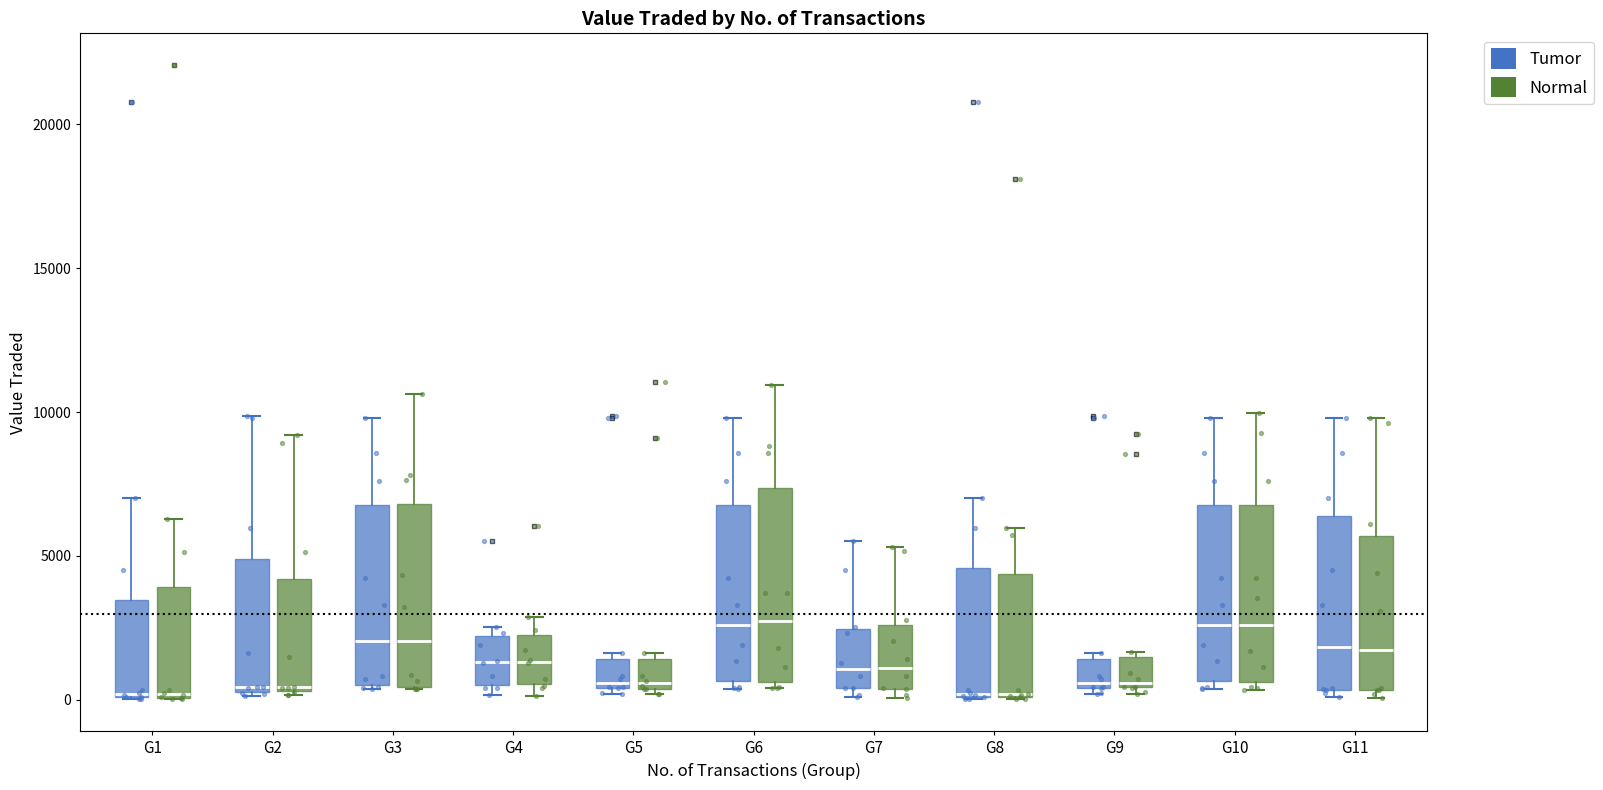

Reading left to right, transcribe this box plot: for each box, give where its median line is, the range the box spans, and where its two whiskers end, as read against the y-axis. The values are not printed on the chart, so give them approximately, as read against the axis.

G1 (Tumor): median 0, box 0 to 3500, whiskers 0 to 7000
G1 (Normal): median 0, box 0 to 4000, whiskers 0 to 6500
G2 (Tumor): median 500 (just above the box's lower edge), box 500 to 5000, whiskers 0 to 10000
G2 (Normal): median 500, box 500 to 4000, whiskers 0 to 9000
G3 (Tumor): median 2000, box 500 to 7000, whiskers 500 to 10000
G3 (Normal): median 2000, box 500 to 7000, whiskers 500 to 10500
G4 (Tumor): median 1500, box 500 to 2000, whiskers 0 to 2500
G4 (Normal): median 1500, box 500 to 2500, whiskers 0 to 3000
G5 (Tumor): median 500 (just above the box's lower edge), box 500 to 1500, whiskers 0 to 1500 (just above the box's upper edge)
G5 (Normal): median 500 (just above the box's lower edge), box 500 to 1500, whiskers 0 to 1500 (just above the box's upper edge)
G6 (Tumor): median 2500, box 500 to 7000, whiskers 500 (just below the box's lower edge) to 10000
G6 (Normal): median 3000, box 500 to 7500, whiskers 500 (just below the box's lower edge) to 11000
G7 (Tumor): median 1000, box 500 to 2500, whiskers 0 to 5500
G7 (Normal): median 1000, box 500 to 2500, whiskers 0 to 5500
G8 (Tumor): median 0, box 0 to 4500, whiskers 0 to 7000
G8 (Normal): median 0 (drawn on the box's lower edge), box 0 to 4500, whiskers 0 to 6000
G9 (Tumor): median 500 (just above the box's lower edge), box 500 to 1500, whiskers 0 to 1500 (just above the box's upper edge)
G9 (Normal): median 500 (just above the box's lower edge), box 500 to 1500, whiskers 0 to 1500 (just above the box's upper edge)
G10 (Tumor): median 2500, box 500 to 7000, whiskers 500 (just below the box's lower edge) to 10000
G10 (Normal): median 2500, box 500 to 7000, whiskers 500 (just below the box's lower edge) to 10000
G11 (Tumor): median 2000, box 500 to 6500, whiskers 0 to 10000
G11 (Normal): median 1500, box 500 to 5500, whiskers 0 to 10000